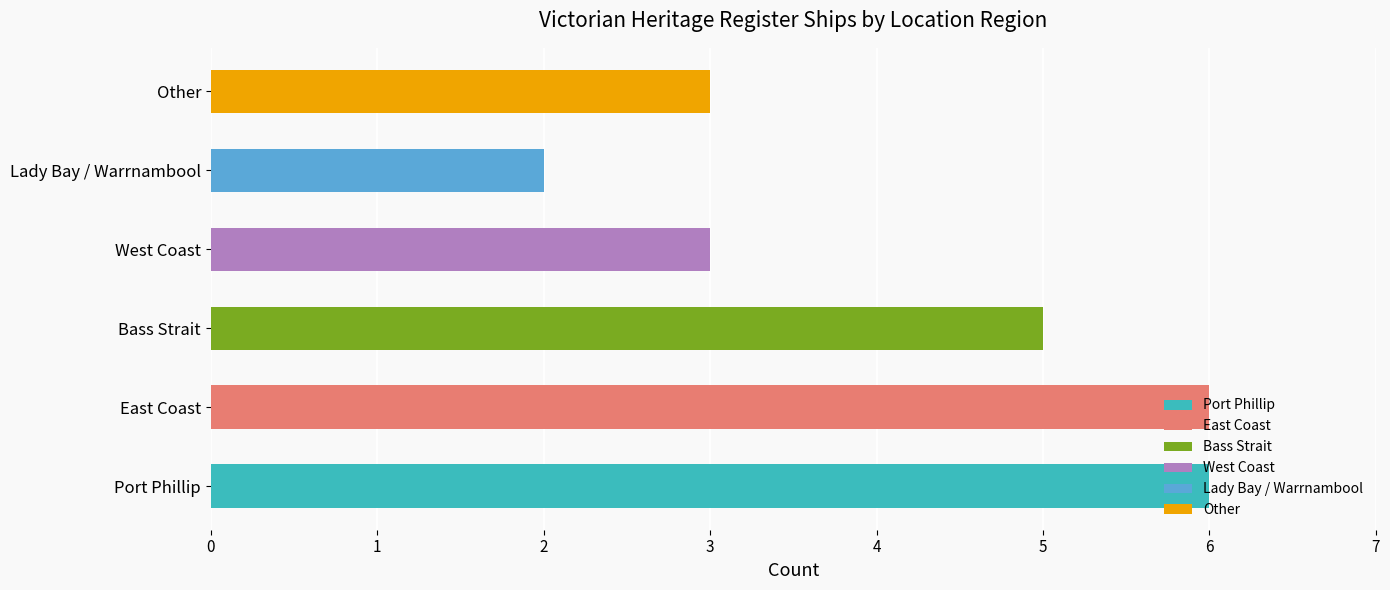

Rank the categories by value from lowest to highest.

Lady Bay / Warrnambool, West Coast, Other, Bass Strait, Port Phillip, East Coast